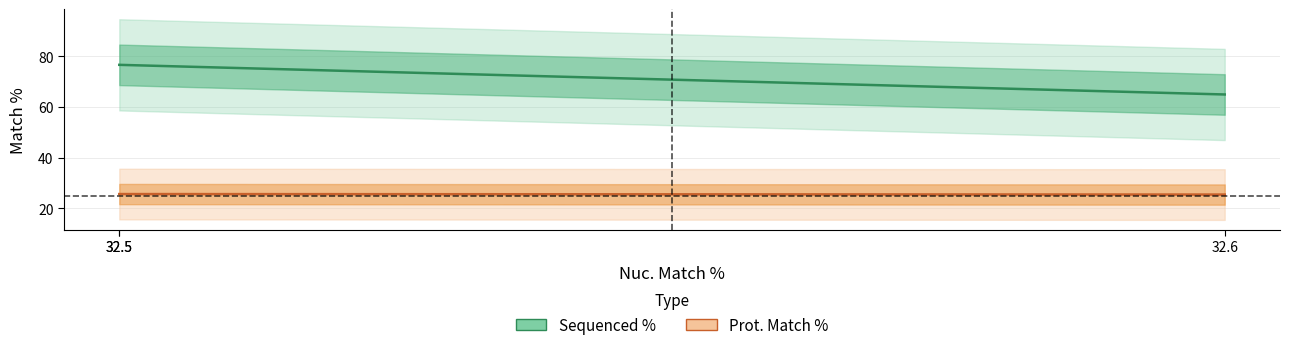

Which series has the largest range (max minus min)?

Sequenced %